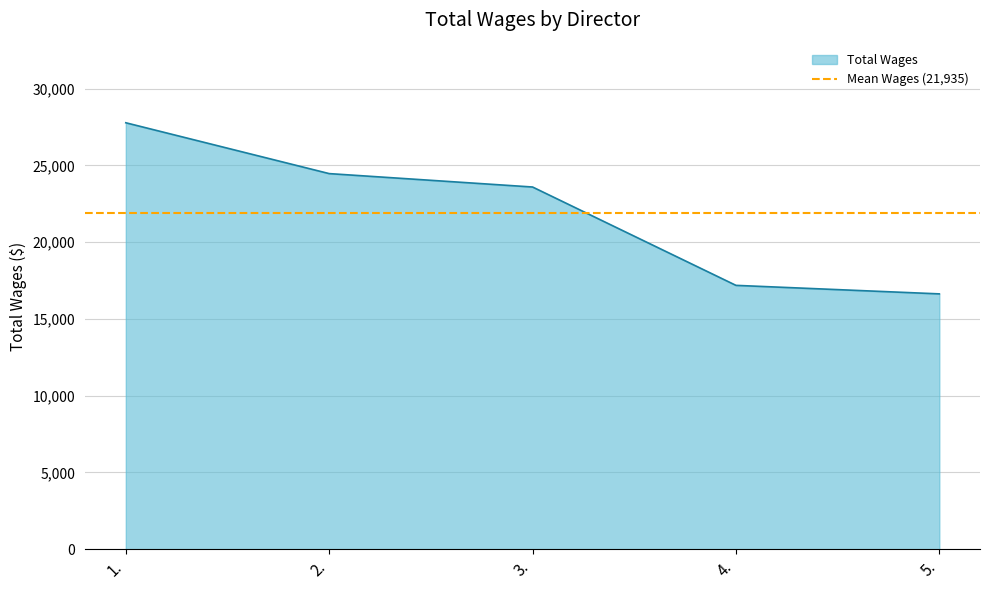

Is it true that the value at 5. is 7418?

False